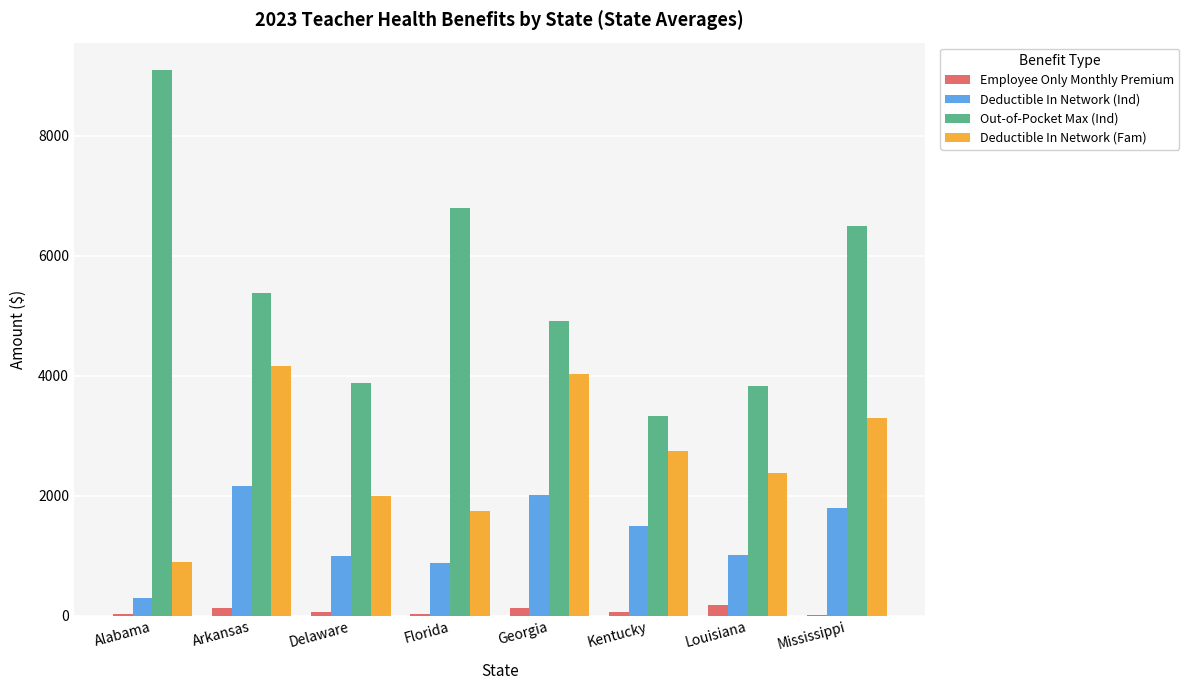

What is the greatest value displayed?

9100.0